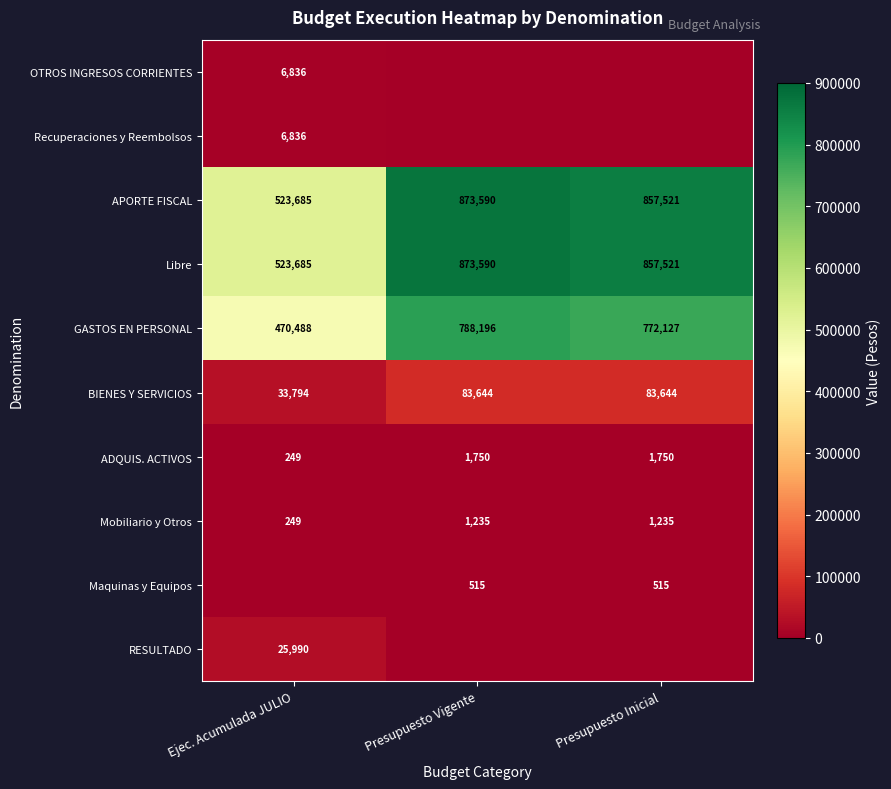

The Mobiliario y Otros series shows 273 at Presupuesto Vigente. True or false?

False